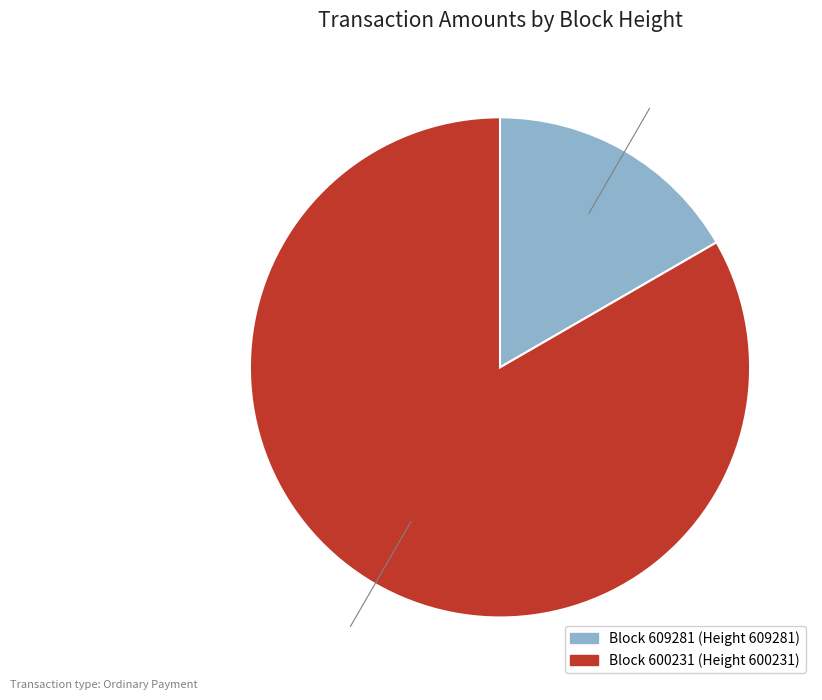

Which slice is the smallest?

Block 609281